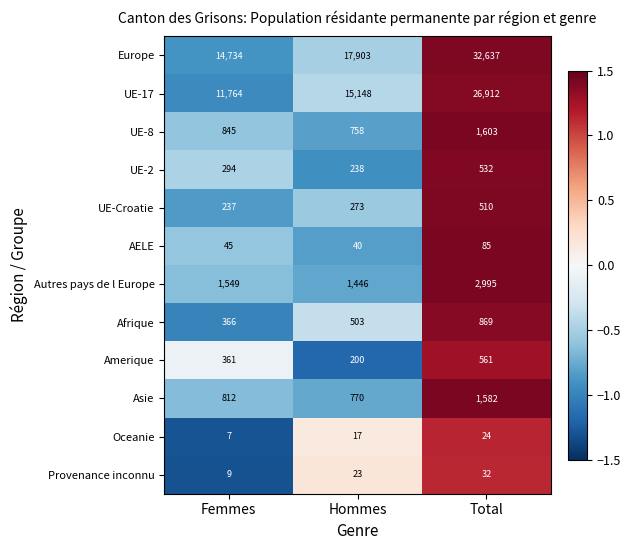

At Hommes, list the series in order from smallest to largest.

Oceanie, Provenance inconnu, AELE, Amerique, UE-2, UE-Croatie, Afrique, UE-8, Asie, Autres pays de l Europe, UE-17, Europe